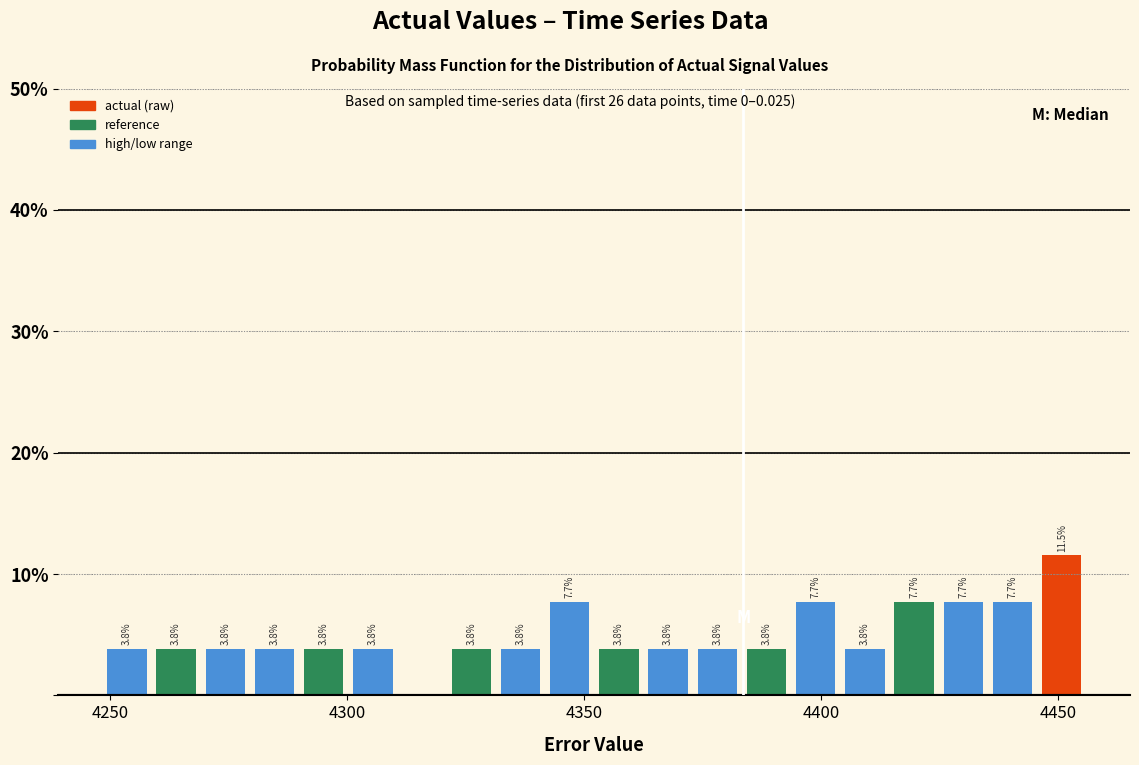

Read against the x-axis, roughly where is the centre of the tallest bar?

4450